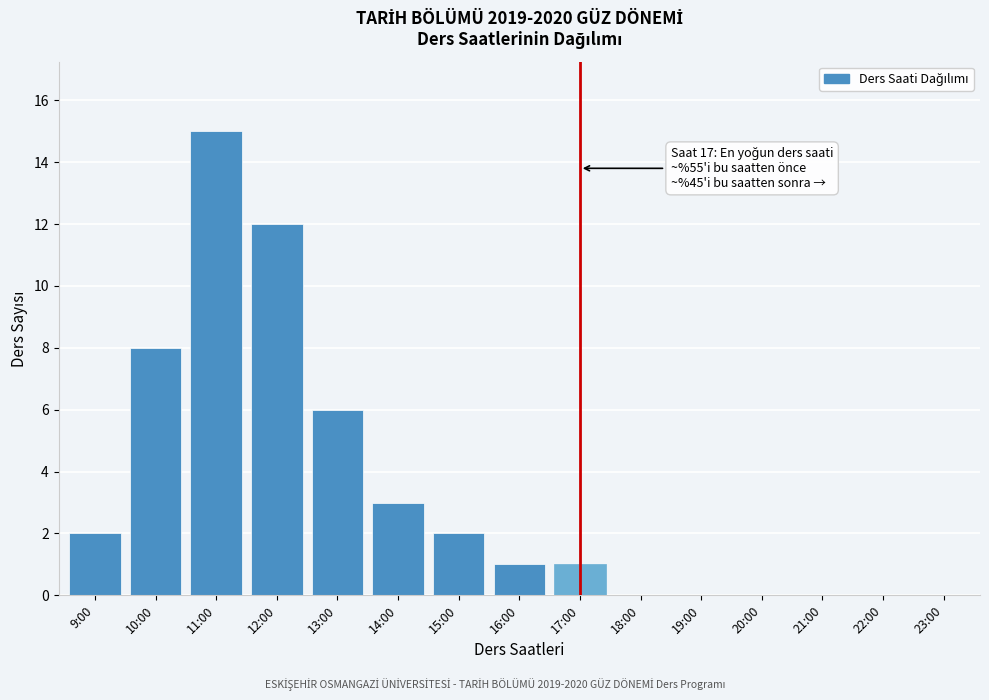

Reading left to right, what are all the values shown in this chart?

9:00=2	10:00=8	11:00=15	12:00=12	13:00=6	14:00=3	15:00=2	16:00=1	17:00=1	18:00=0	19:00=0	20:00=0	21:00=0	22:00=0	23:00=0